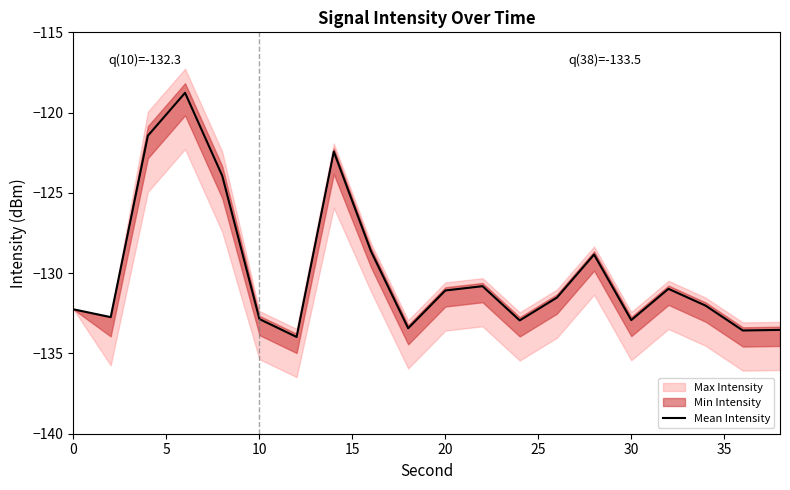

What is the value of the 10th point from the left?

-133.4